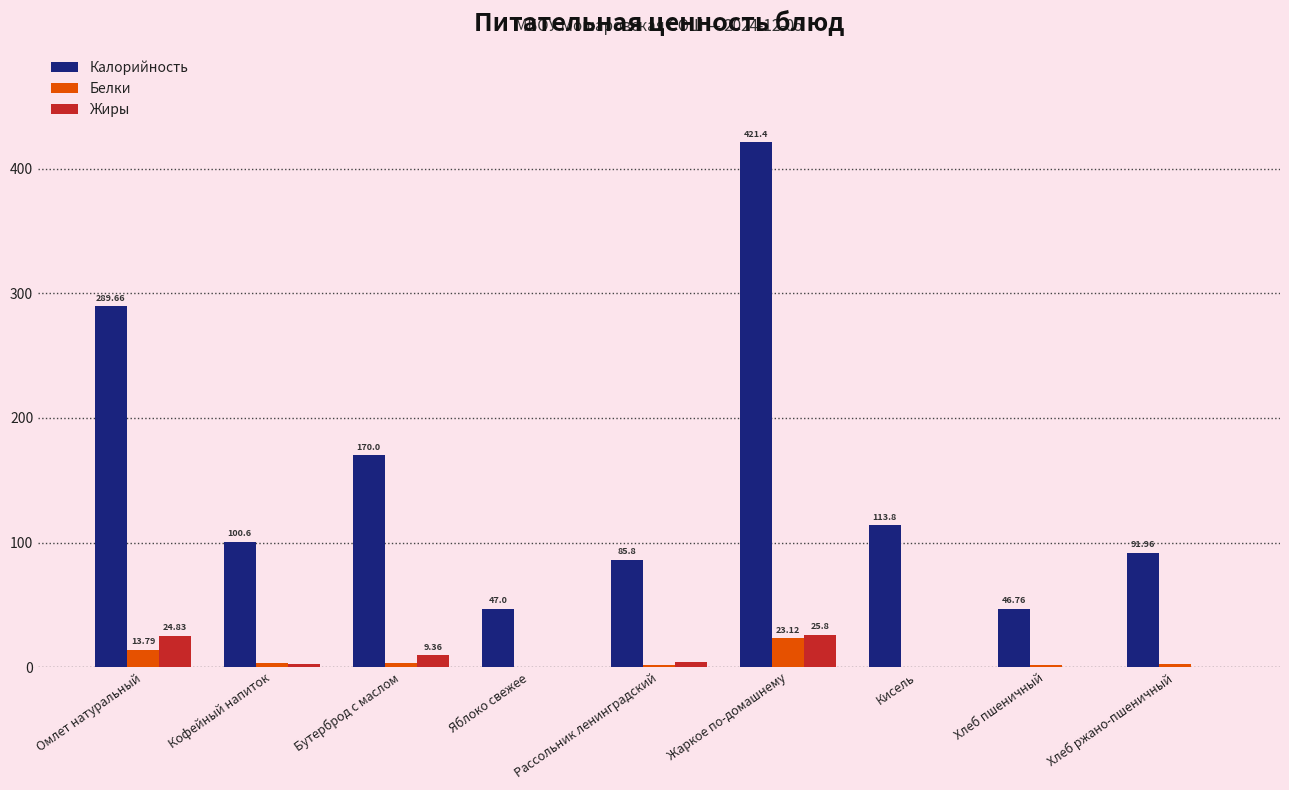

At which label is Белки closest to 11?

Омлет натуральный